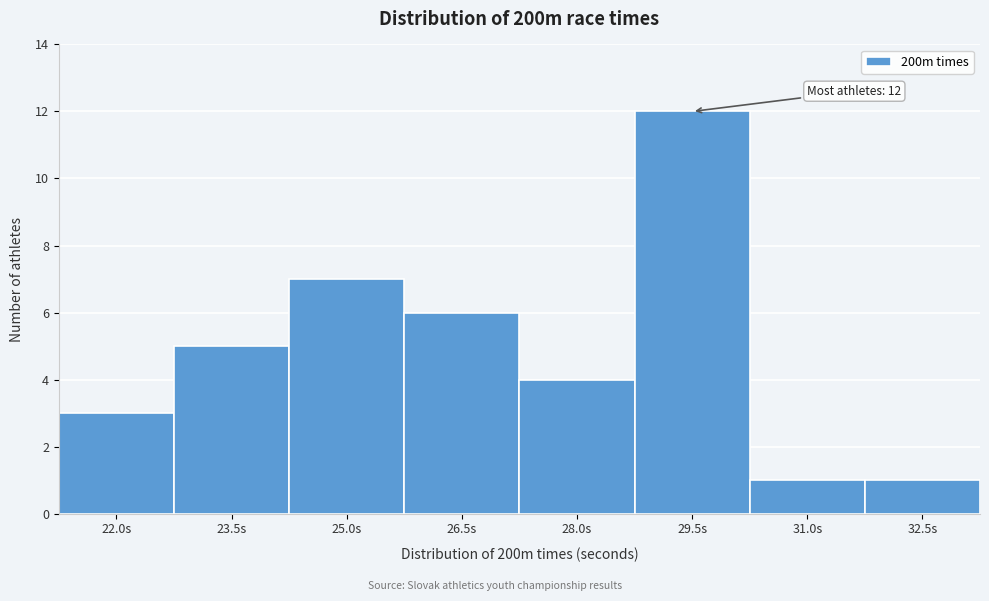

Reading right to left, extract all data points from this chart.

32.5s=1	31.0s=1	29.5s=12	28.0s=4	26.5s=6	25.0s=7	23.5s=5	22.0s=3